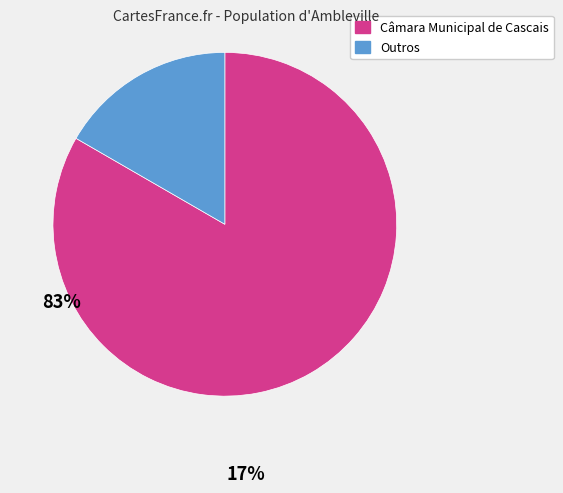

Does any single category account for the majority?

Yes